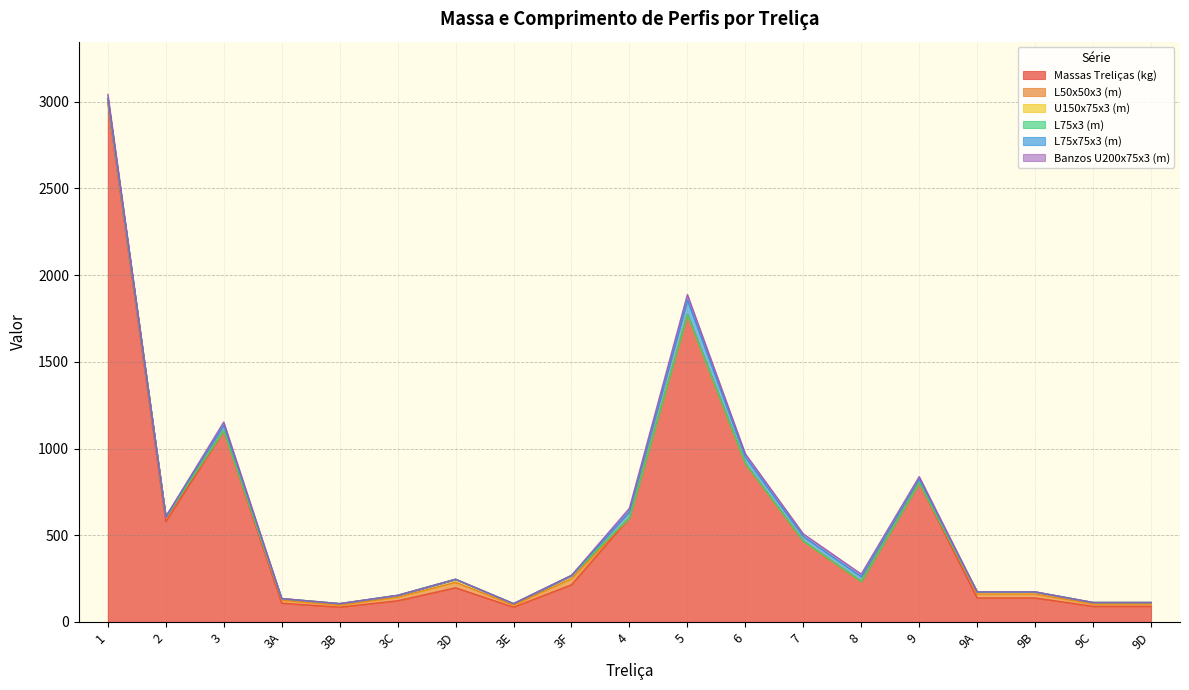

Read the U150x75x3 (m) value at 3D.

17.2